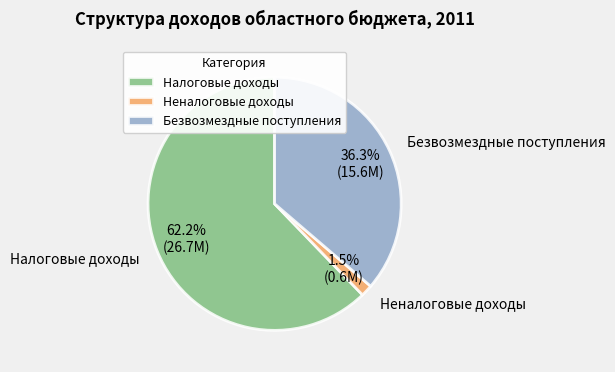

What is the total percentage of Неналоговые доходы and Налоговые доходы?

63.7%